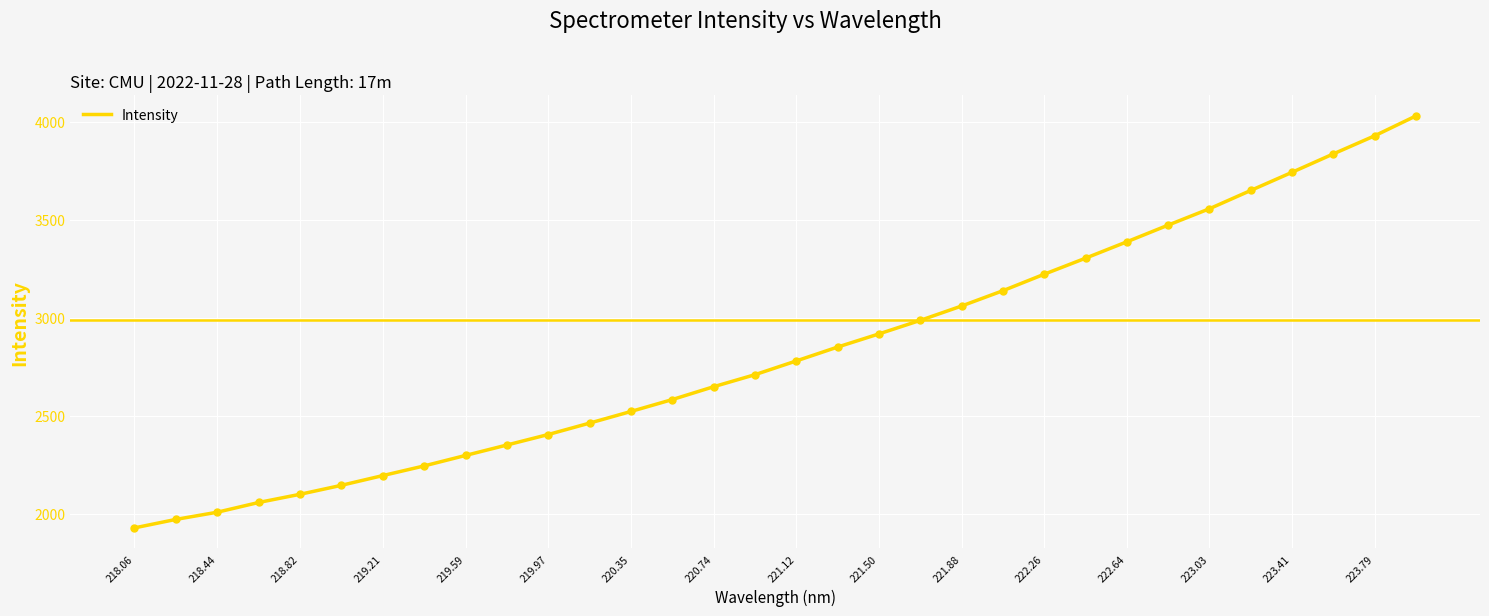

What is the smallest value displayed?

1926.8